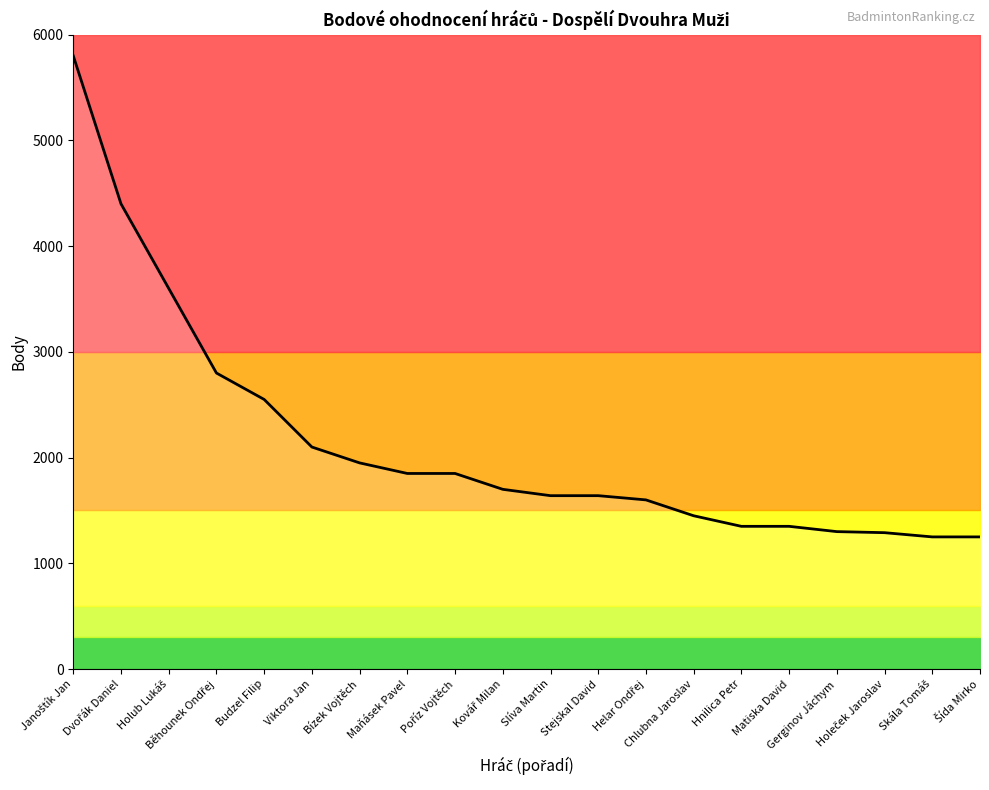

Where is the data nearest to the value 3525?

Holub Lukáš